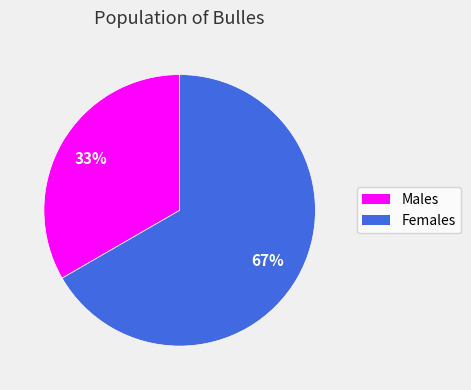

To the nearest percent, what is the average slice percentage?

50%